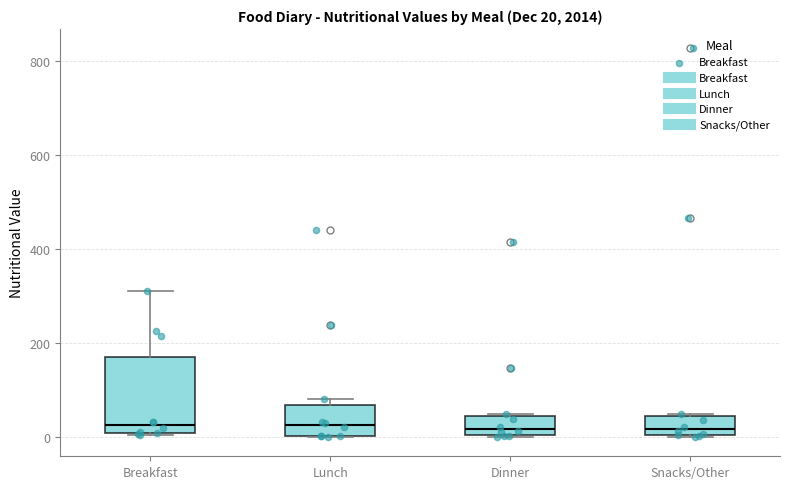

Comparing the boxes themselves (not the whiskers), which one is the tallest?

Breakfast